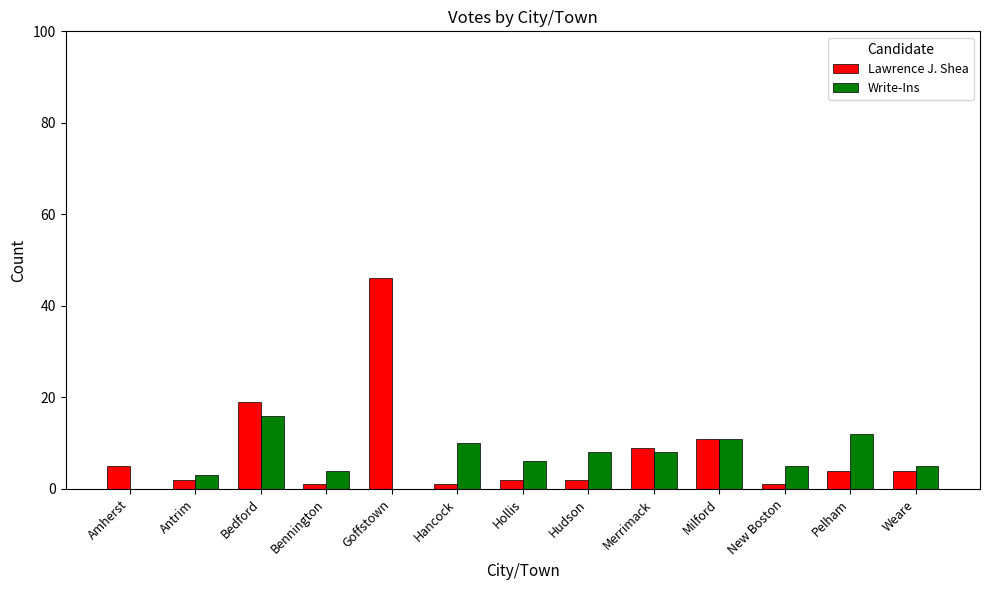

Between Goffstown and New Boston, which series saw the biggest shift?

Lawrence J. Shea